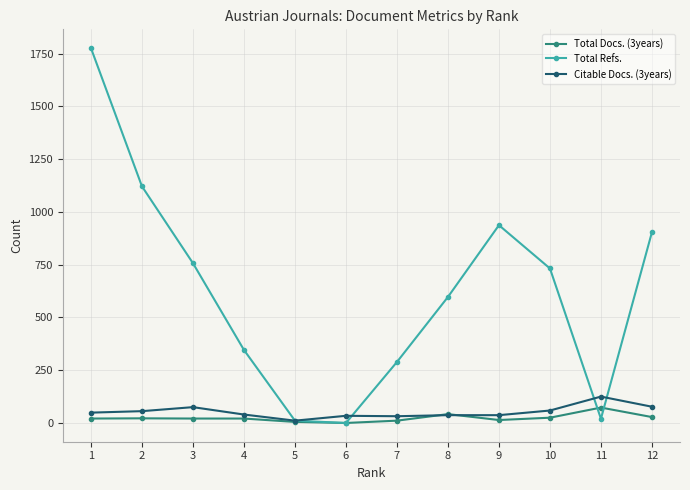

What is the total value across all series at 5?

27